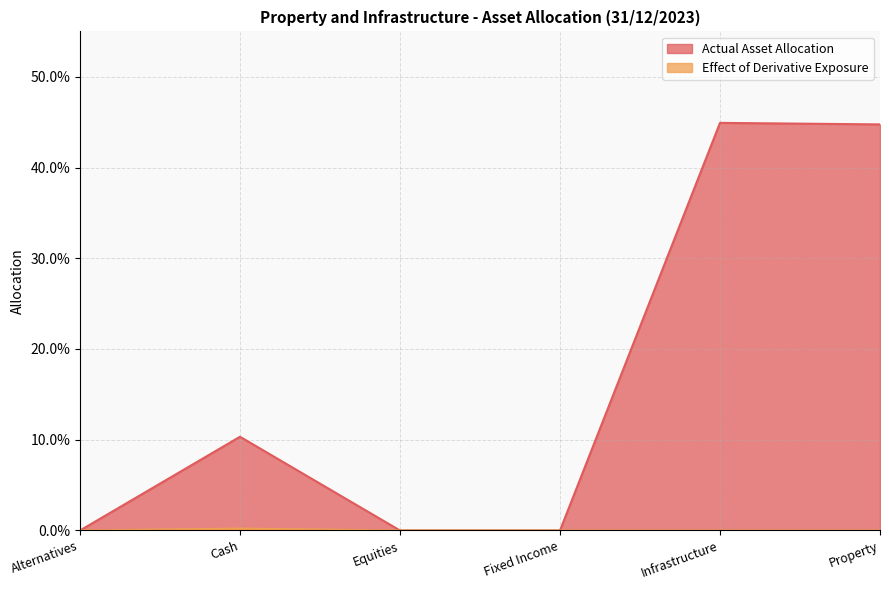

At which category is the sum across all series the highest?

Infrastructure